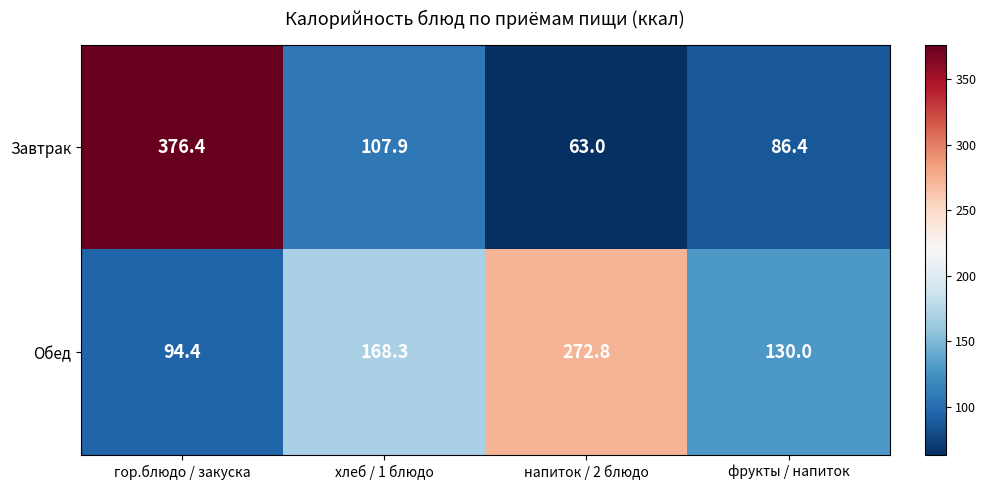

The value of Обед at фрукты / напиток is 83.9. True or false?

False